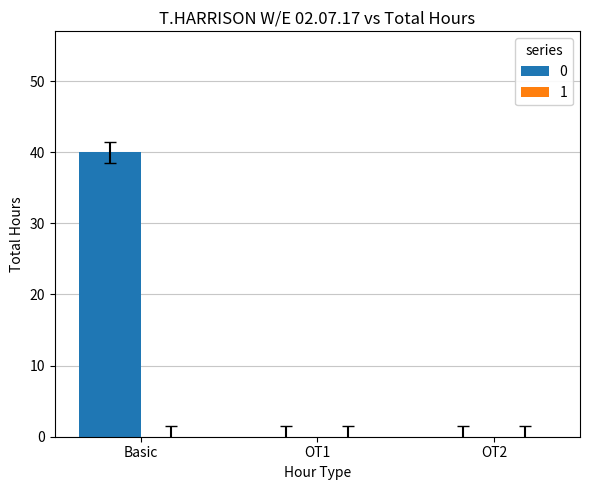

The value at OT1 is 0. True or false?

True